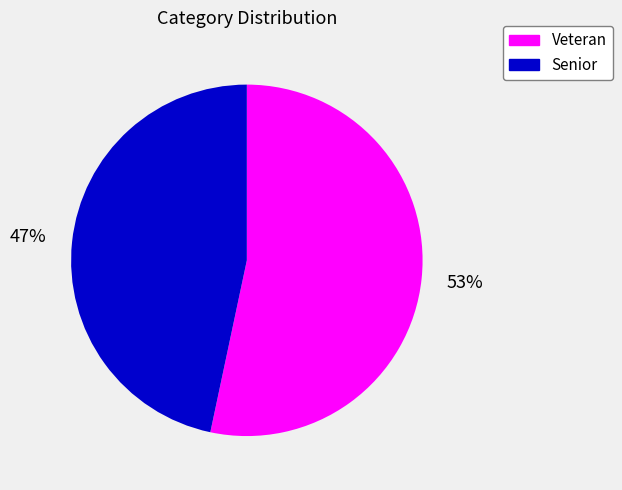

How many segments does this pie chart have?

2